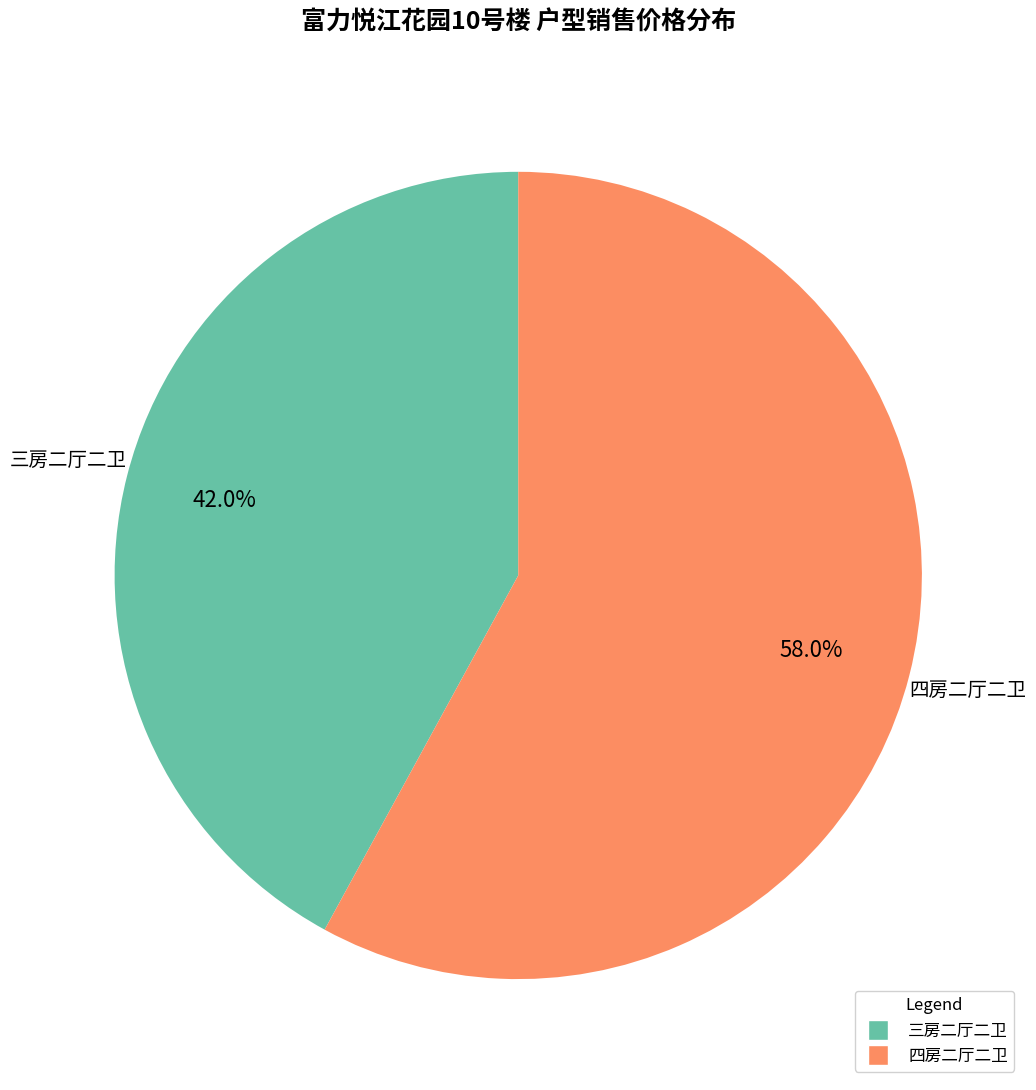

Rank the categories by value from lowest to highest.

三房二厅二卫, 四房二厅二卫